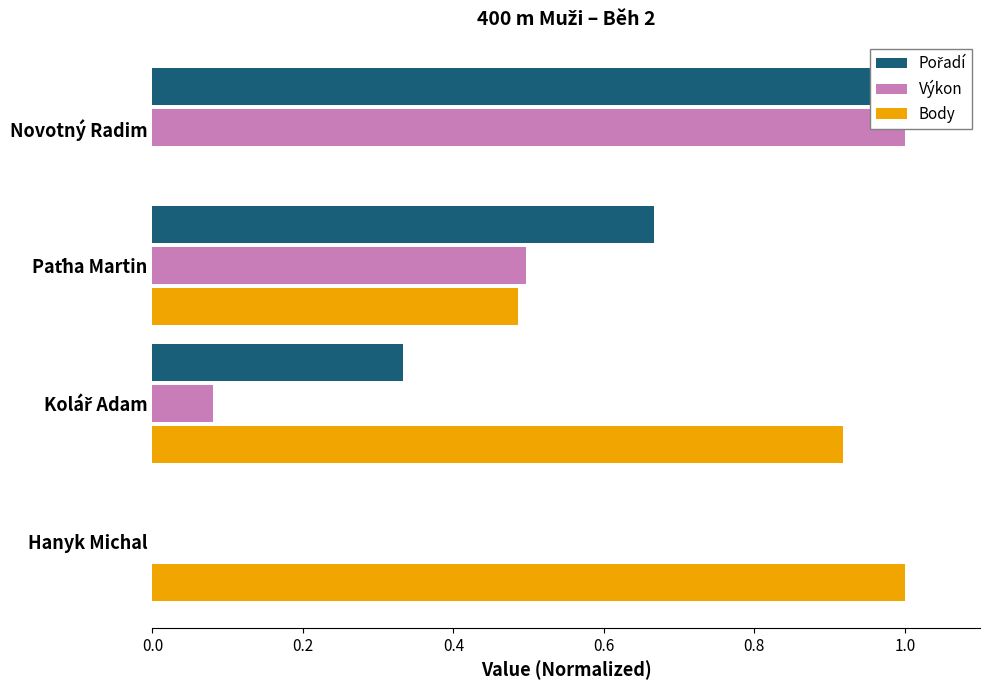

What is the approximate value of Body at Paťha Martin?

0.5